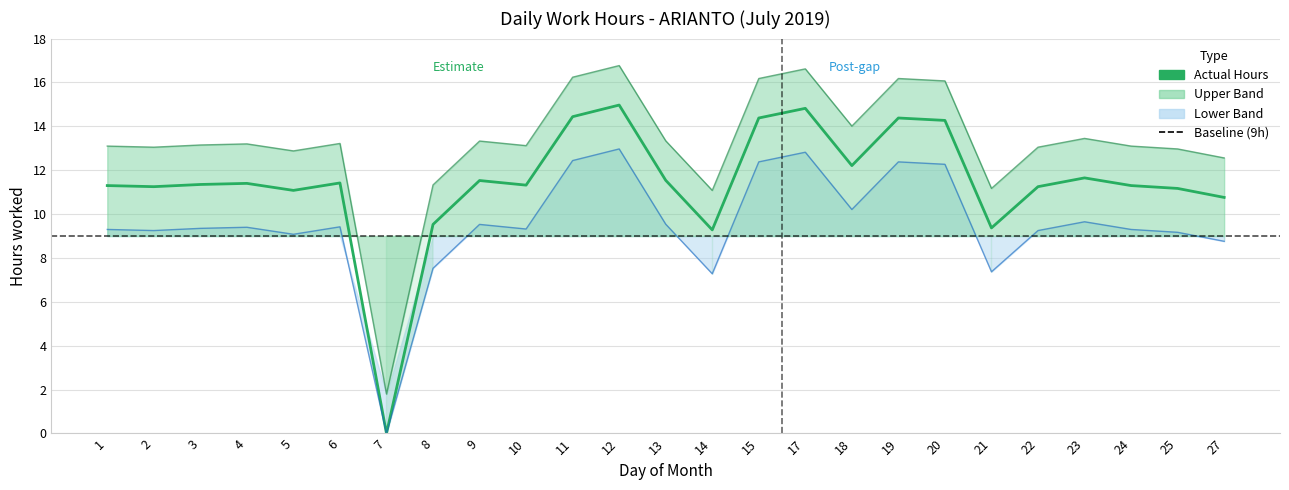

How many data points does each series have?

25